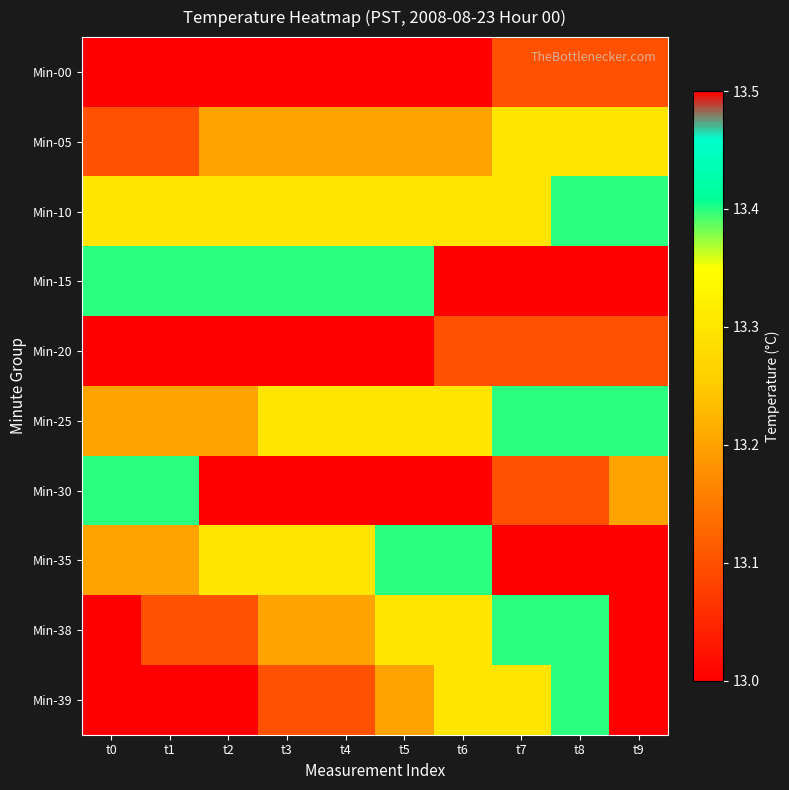

How many categories are shown in the chart?

10